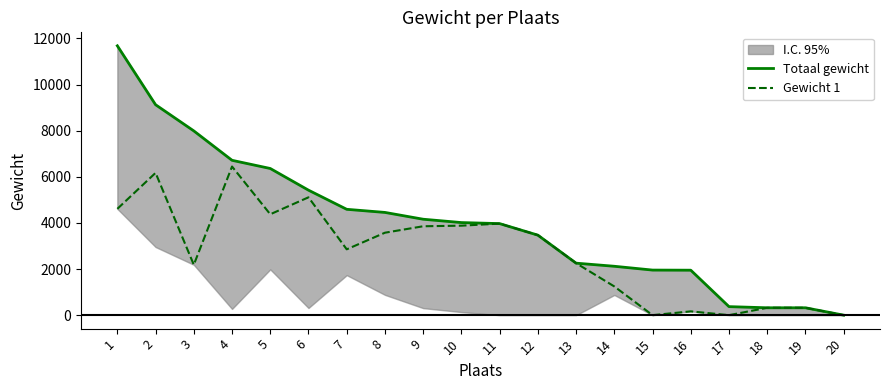

How many values in the Gewicht 1 series are below 3470?

10